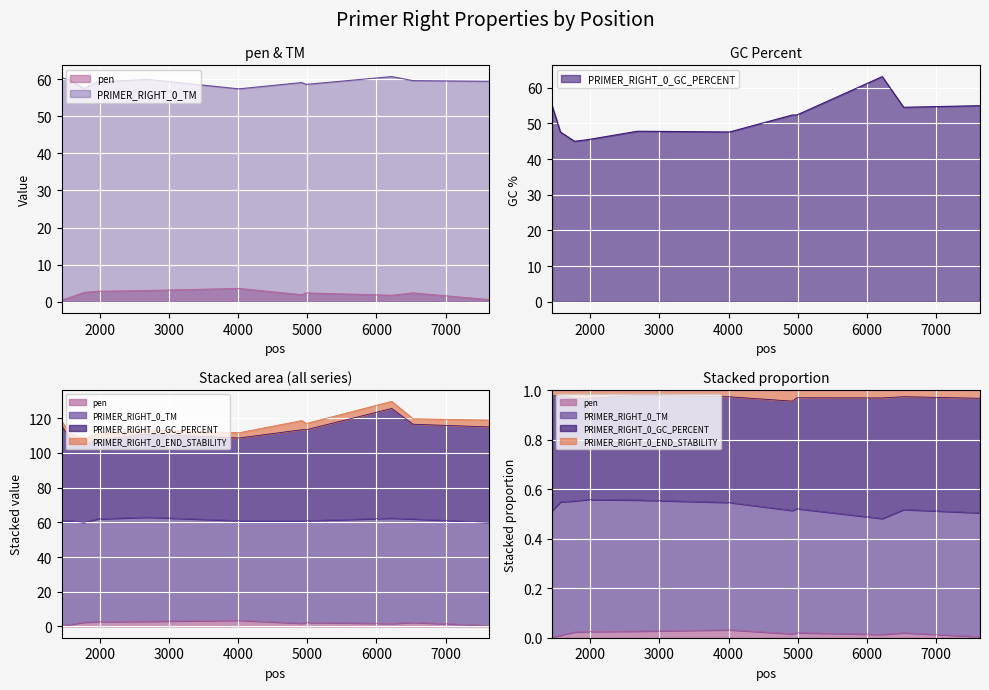

Which series changed the most between 1569 and 4986?

PRIMER_RIGHT_0_GC_PERCENT